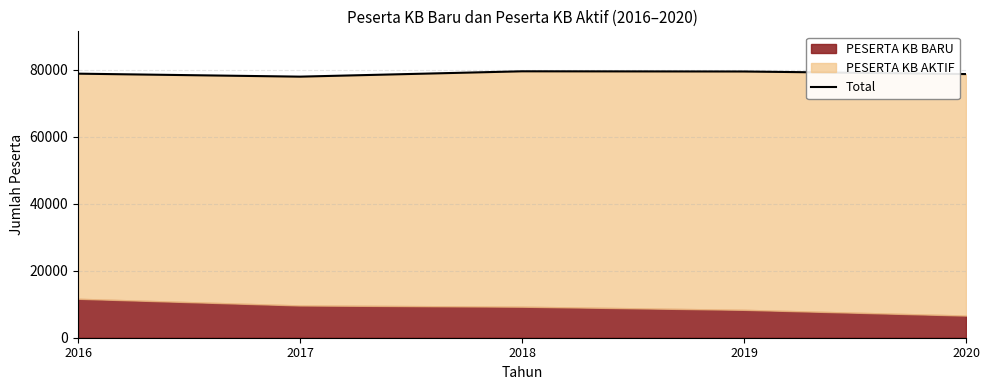

Where is the first local minimum?

2017